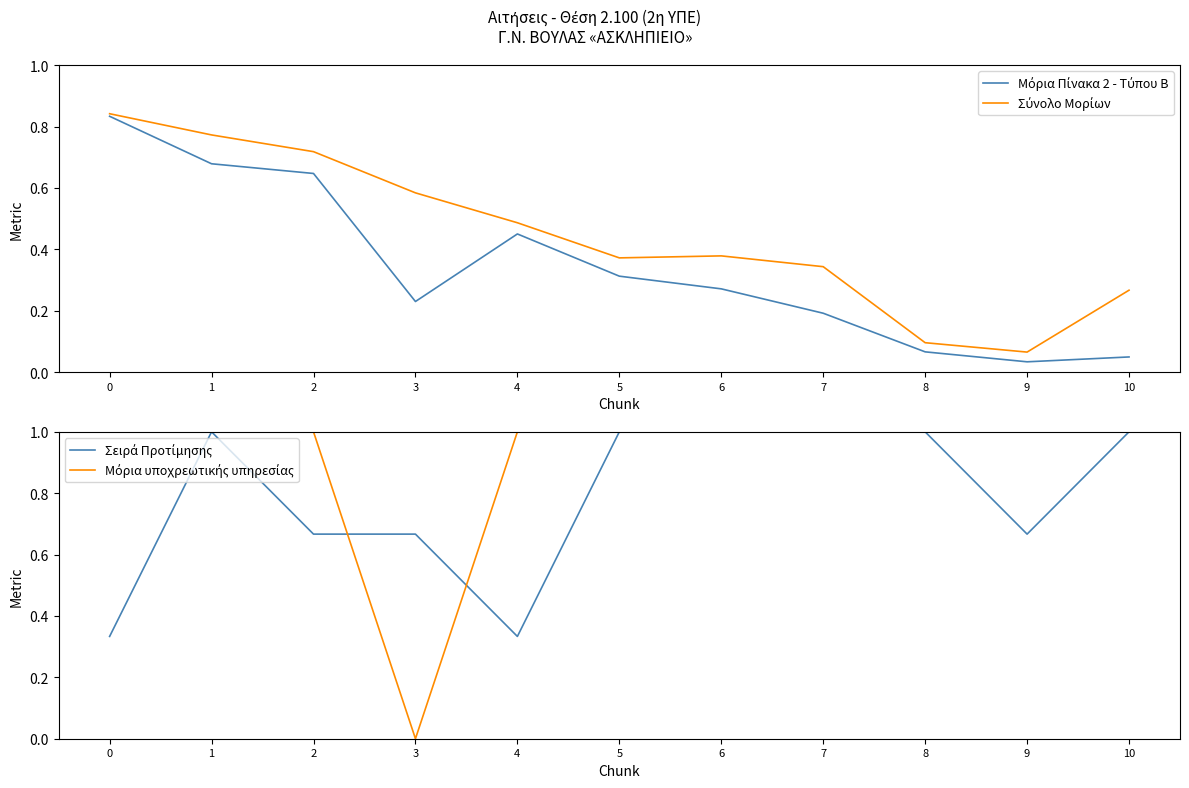

List the series in order of their peak value, lowest first.

Μόρια Πίνακα 2 - Τύπου Β, Σύνολο Μορίων, Σειρά Προτίμησης, Μόρια υποχρεωτικής υπηρεσίας